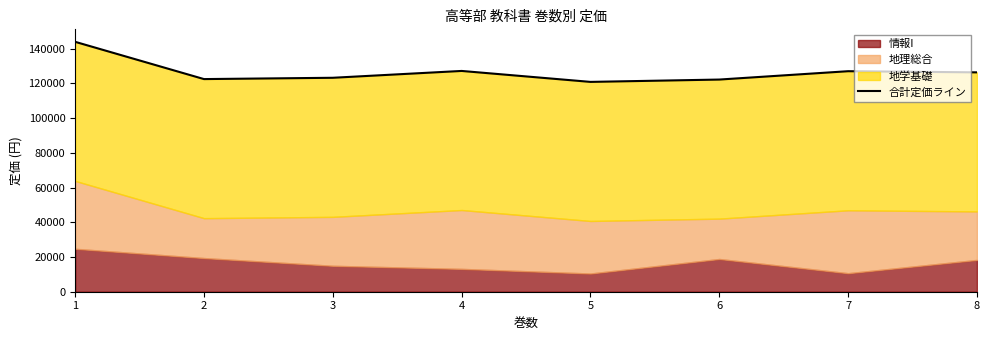

What is the difference between the maximum and minimum values?

23080